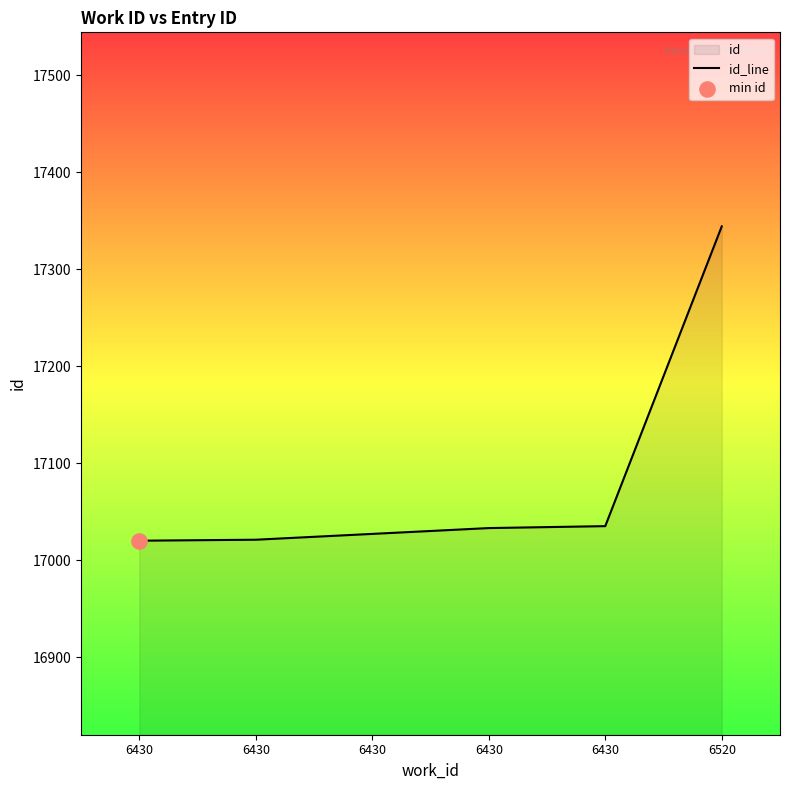

Which has a higher value, 6430 or 6430?

6430